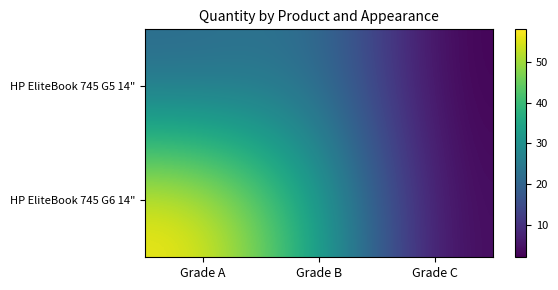

Which has a higher value, Grade B or Grade A?

Grade B